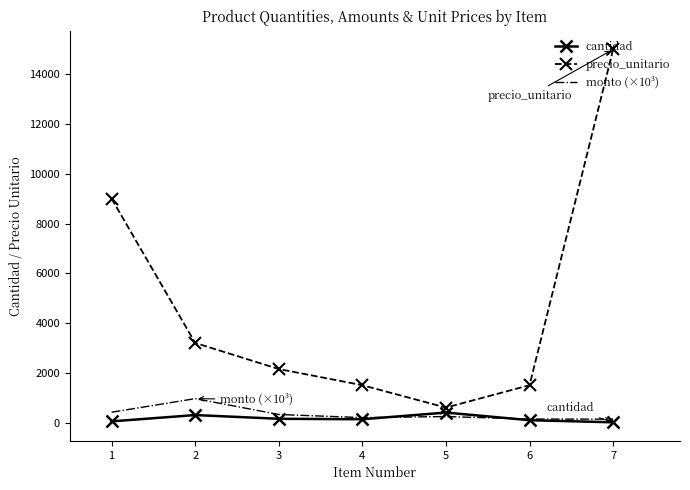

Between 2 and 4, which series saw the biggest shift?

precio_unitario